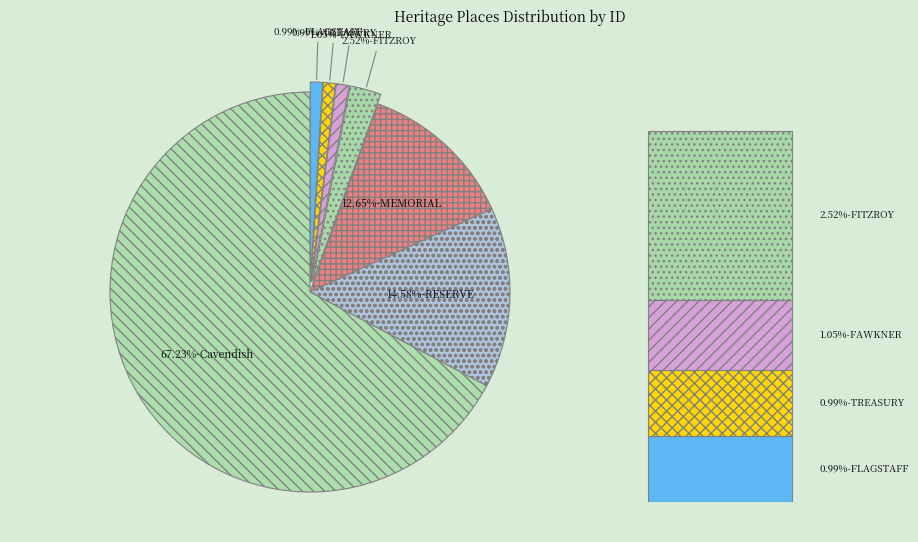

What is the total percentage of RESERVE - THE STEPS and MEMORIAL HALL AND PARK?

27.2%